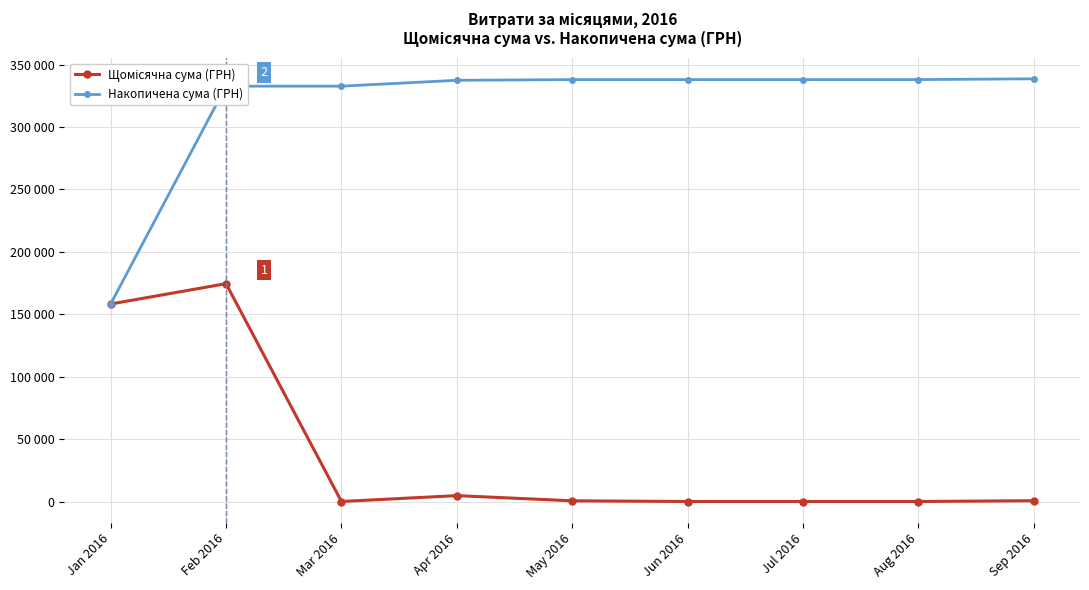

Is this an area chart (filled region under the line)?

No